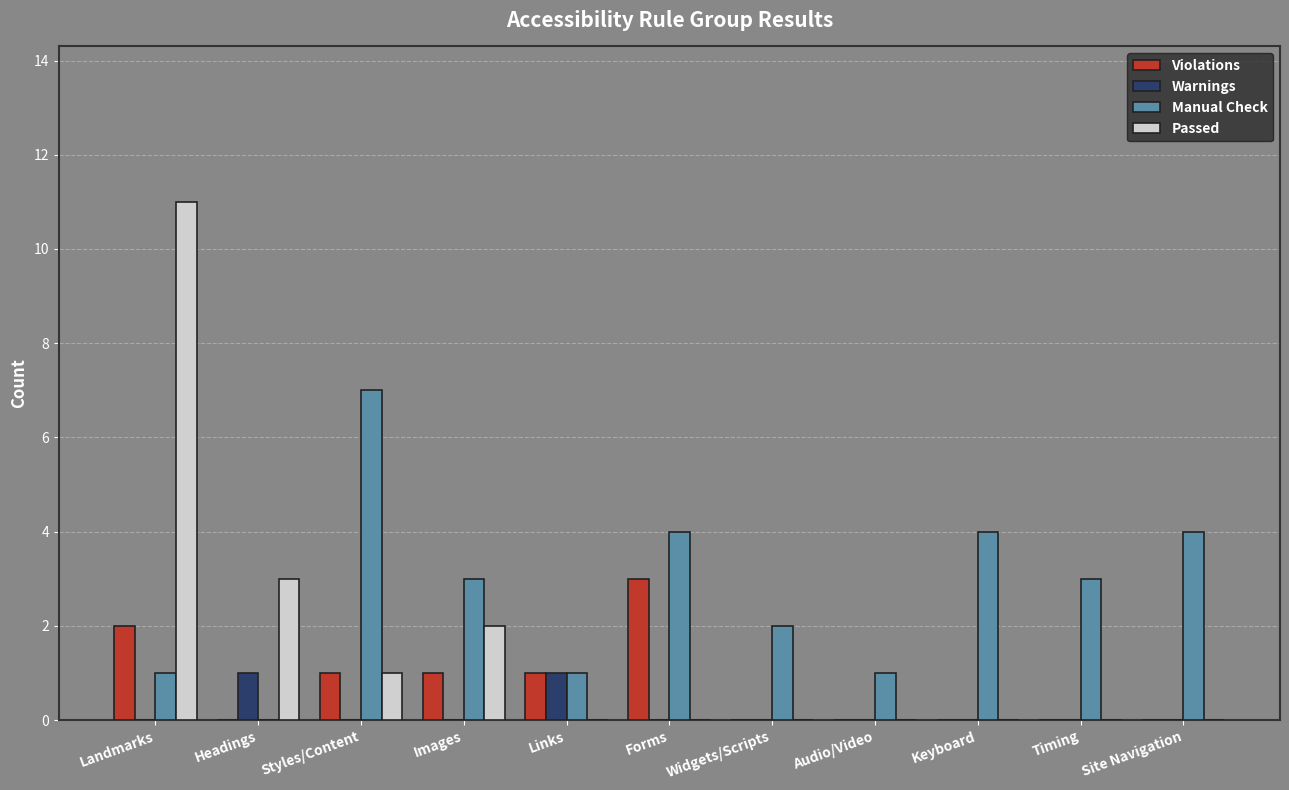

What is the average value of the Passed series?

2